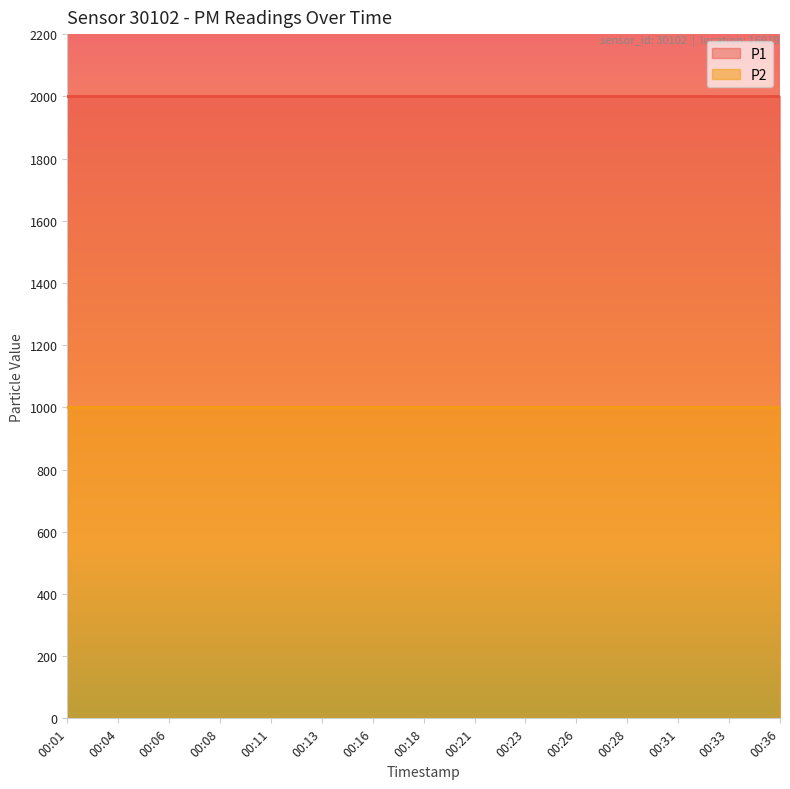

Reading right to left, extract all data points from this chart.

P1: 00:36=1999.9	00:33=1999.9	00:31=1999.9	00:28=1999.9	00:26=1999.9	00:23=1999.9	00:21=1999.9	00:18=1999.9	00:16=1999.9	00:13=1999.9	00:11=1999.9	00:08=1999.9	00:06=1999.9	00:04=1999.9	00:01=1999.9
P2: 00:36=999.9	00:33=999.9	00:31=999.9	00:28=999.9	00:26=999.9	00:23=999.9	00:21=999.9	00:18=999.9	00:16=999.9	00:13=999.9	00:11=999.9	00:08=999.9	00:06=999.9	00:04=999.9	00:01=999.9